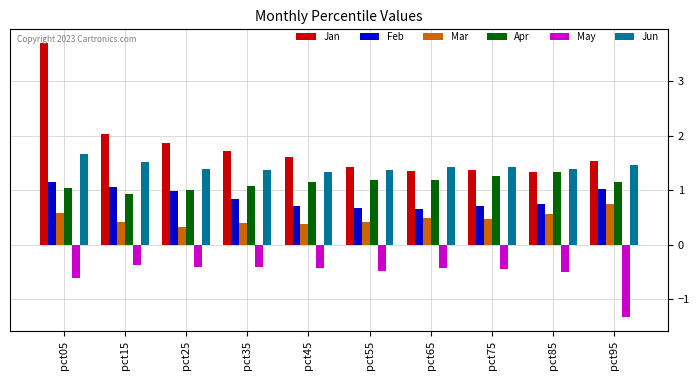

Which series has the widest spread of values?

Jan